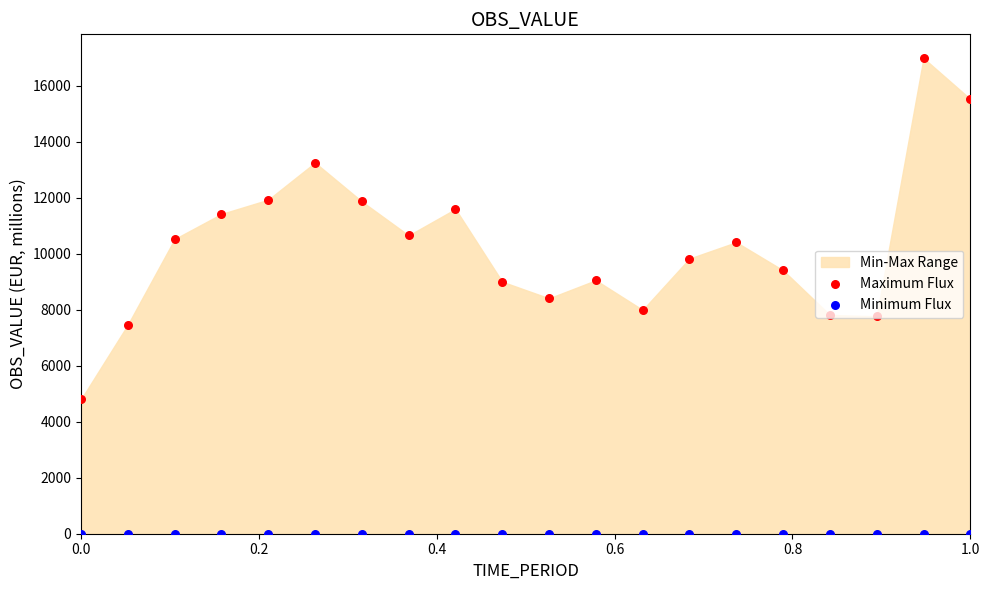

At how many categories does at least one series exceed 12191?

3